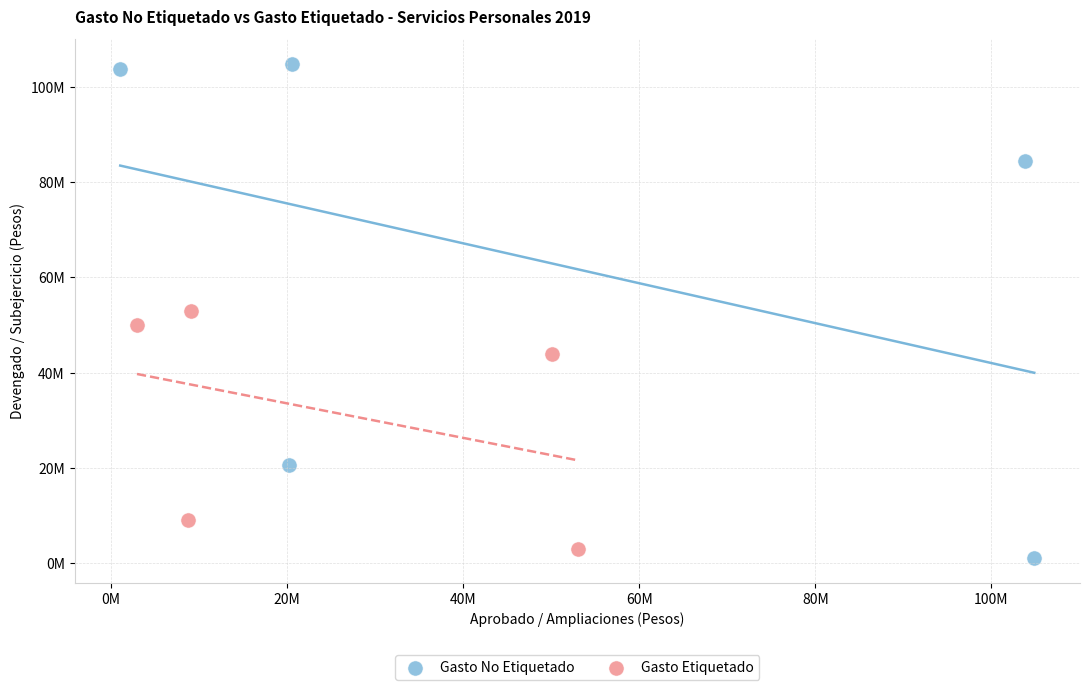

What are all the series names shown in the legend?

Gasto No Etiquetado, Gasto Etiquetado